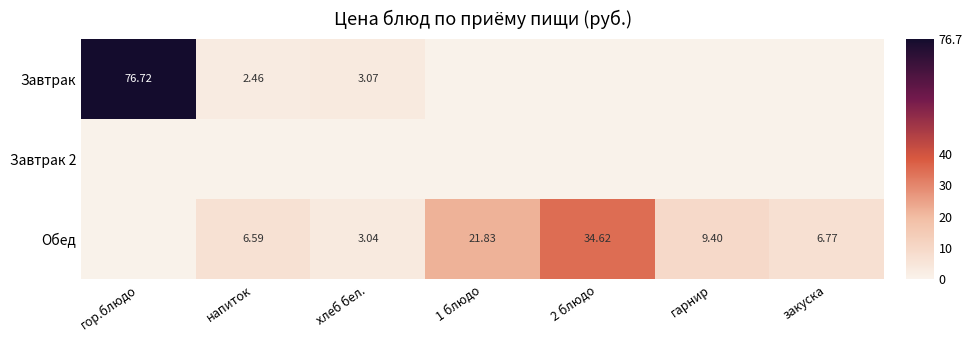

What is the difference between the second highest and minimum values in the Завтрак series?

3.1